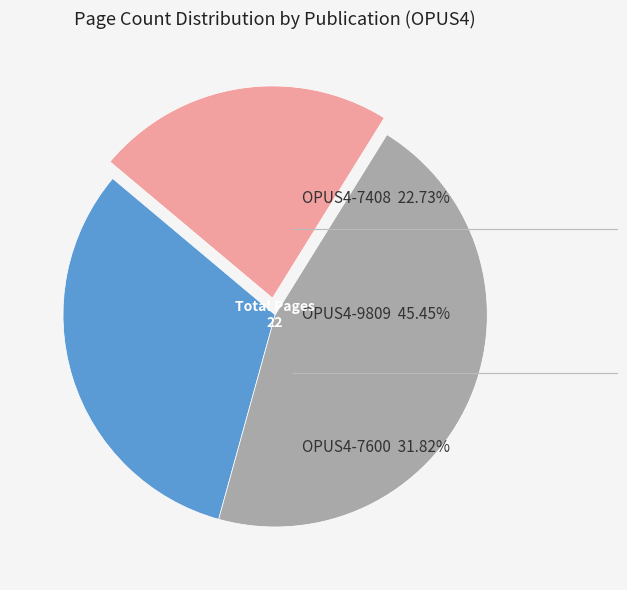

Rank the categories by value from highest to lowest.

OPUS4-9809, OPUS4-7600, OPUS4-7408